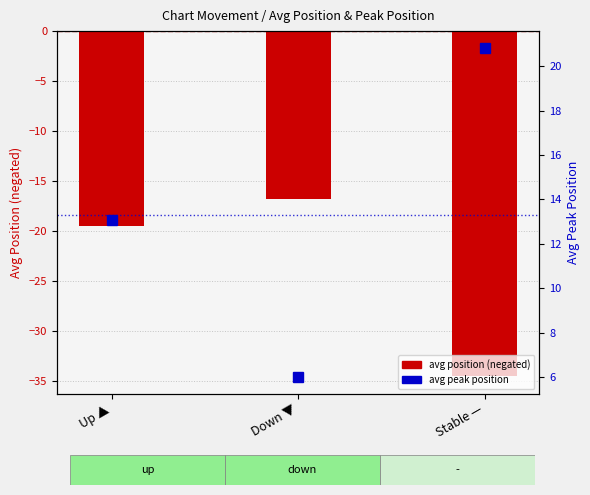

What is the difference between the second highest and minimum values?

15.0